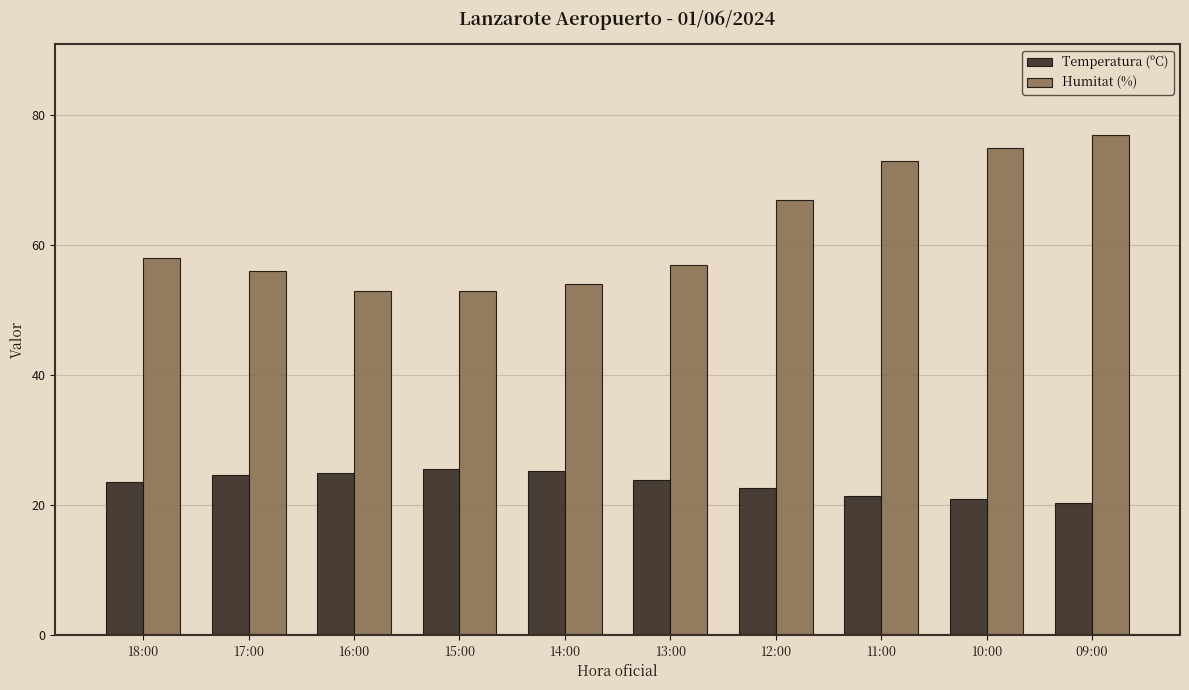

Does the chart contain any negative values?

No